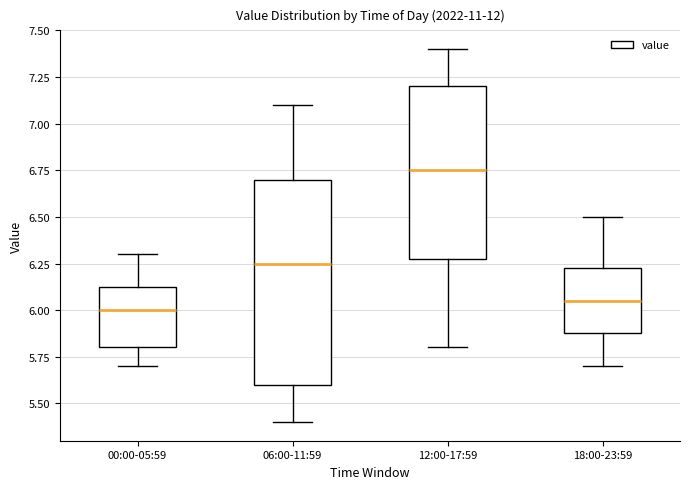

Where is the lower edge of the box for 00:00-05:59 on the y-axis? The values are not printed on the chart, so give them approximately, as read against the axis.

5.80